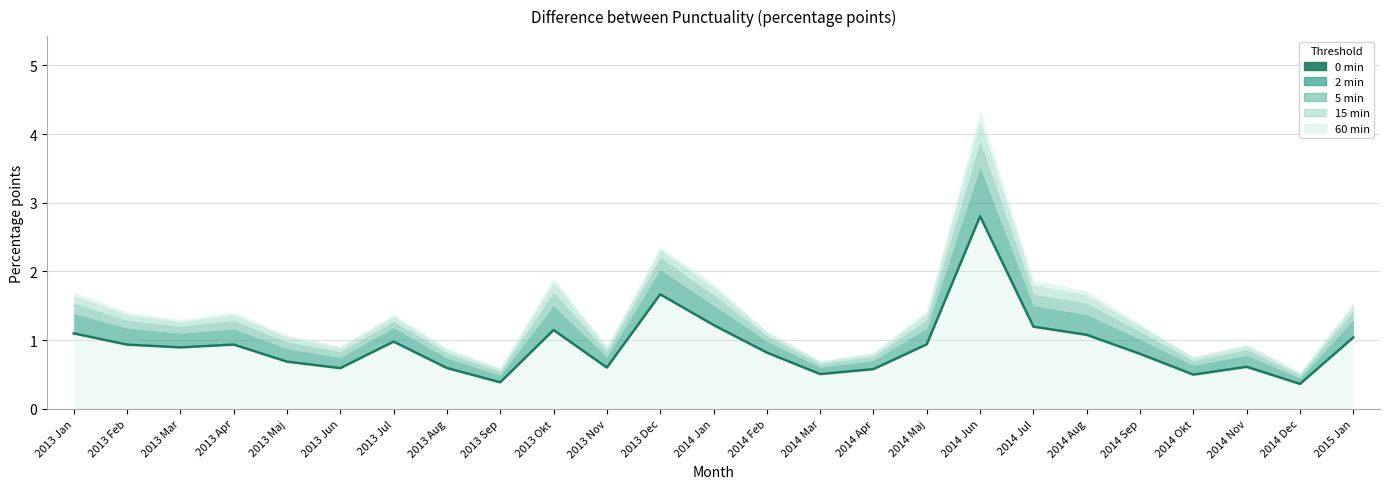

True or false: there are more than 1 points higher than both neighbors.

True